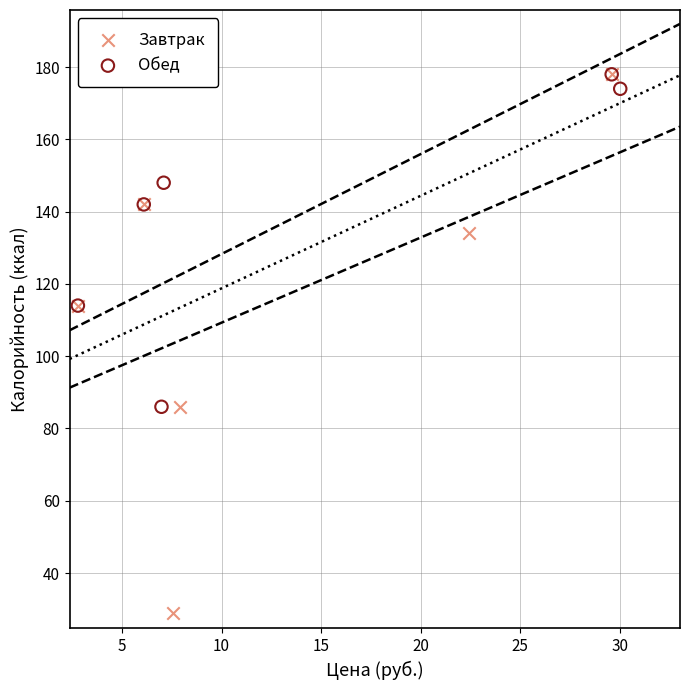

Which series has the largest Y range (max minus min)?

Завтрак